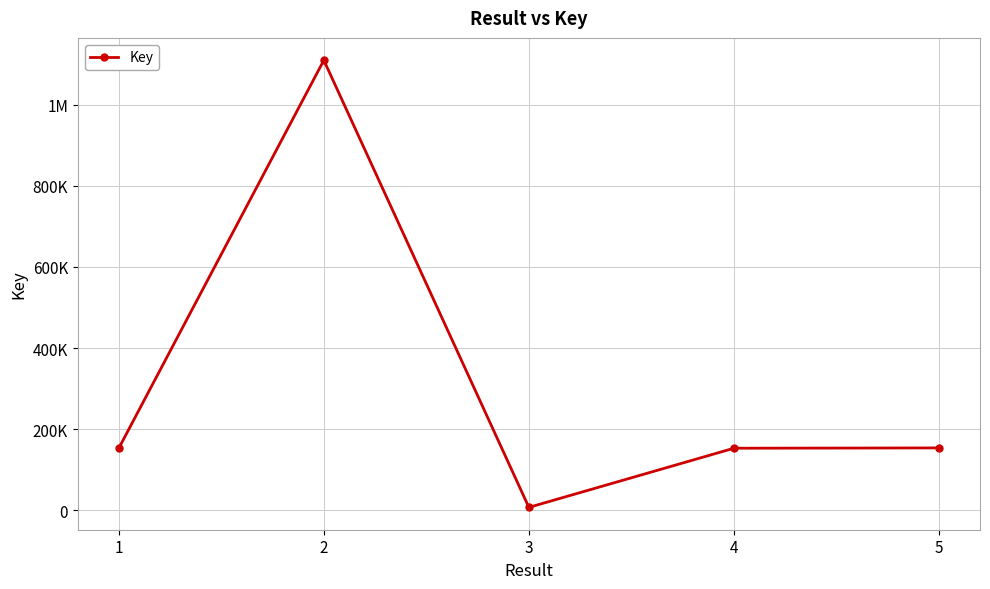

Which label corresponds to the largest value in the chart?

2